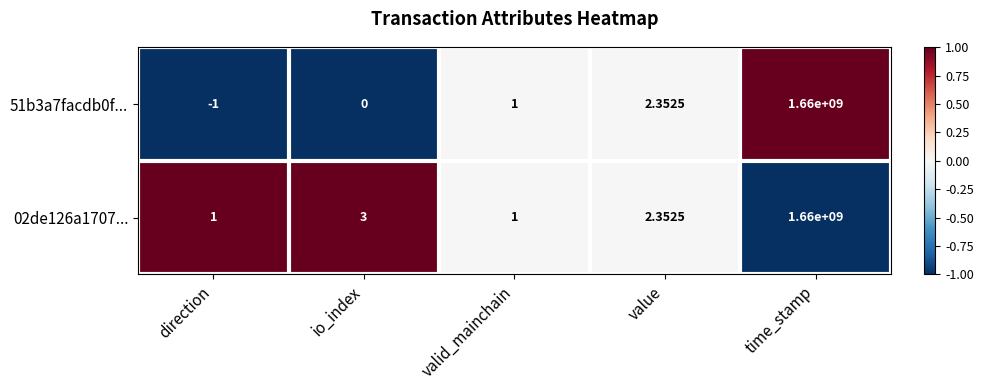

At which label is 51b3a7facdb0f... closest to 829999999?

value